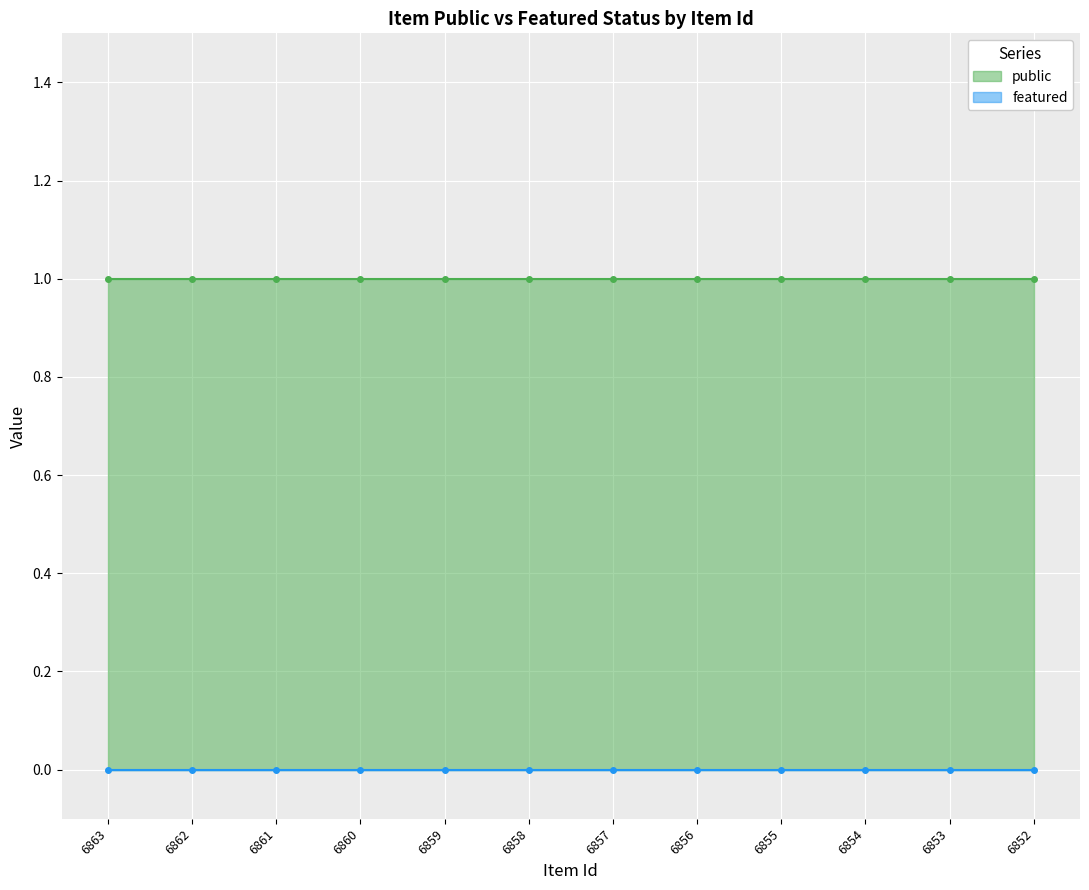

How many distinct data groups are displayed?

2